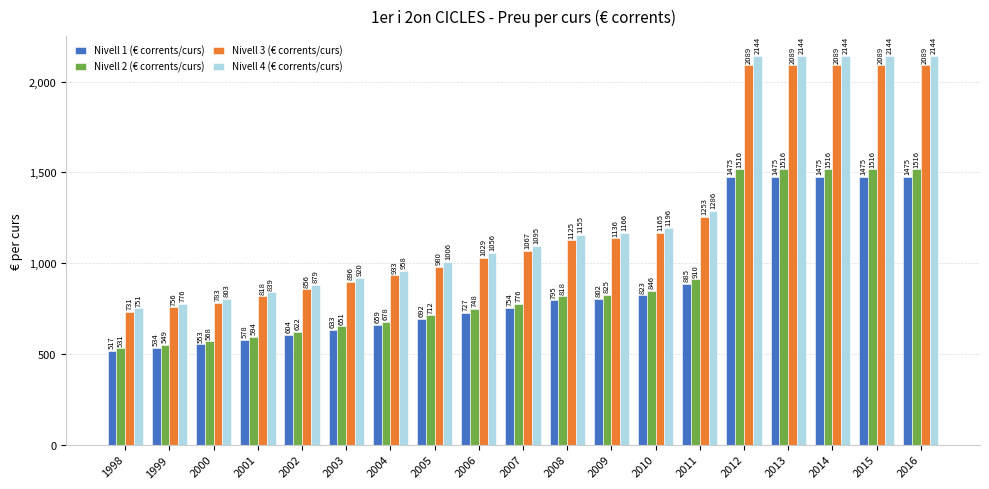

Does the chart contain any negative values?

No